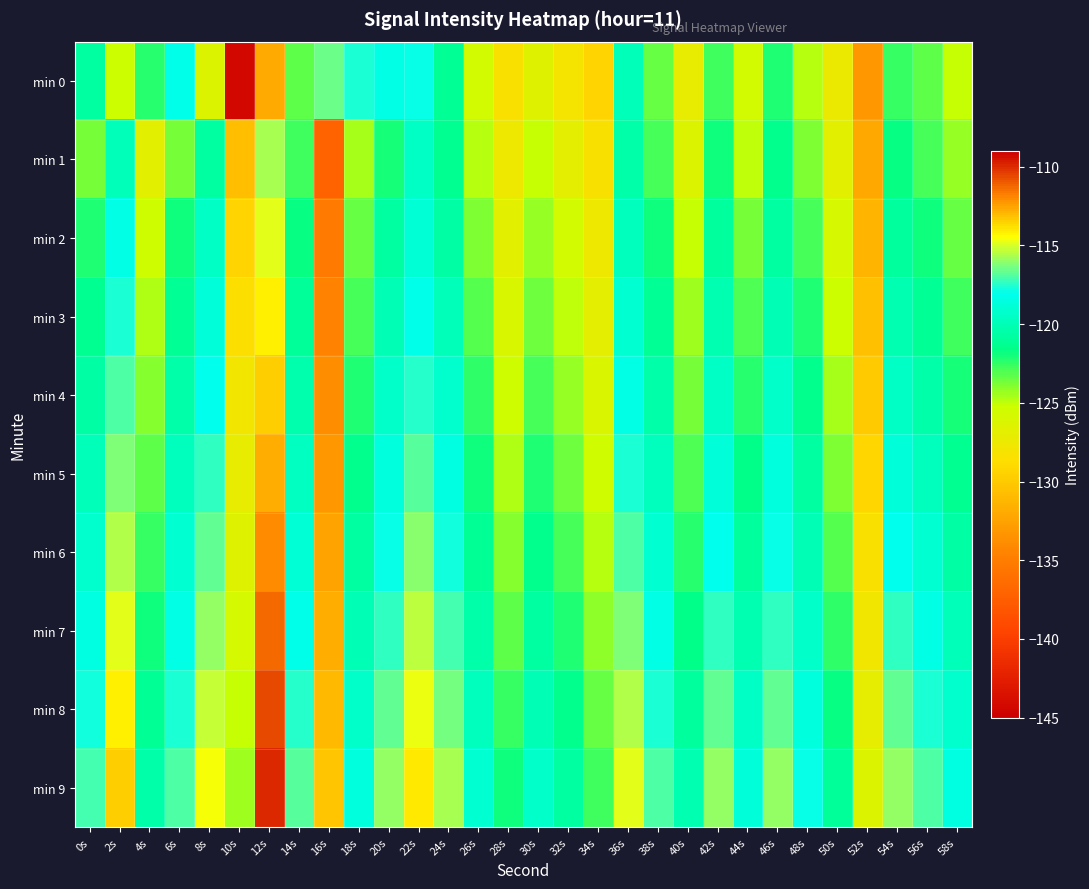

Between 6s and 30s, which series saw the biggest shift?

min 0